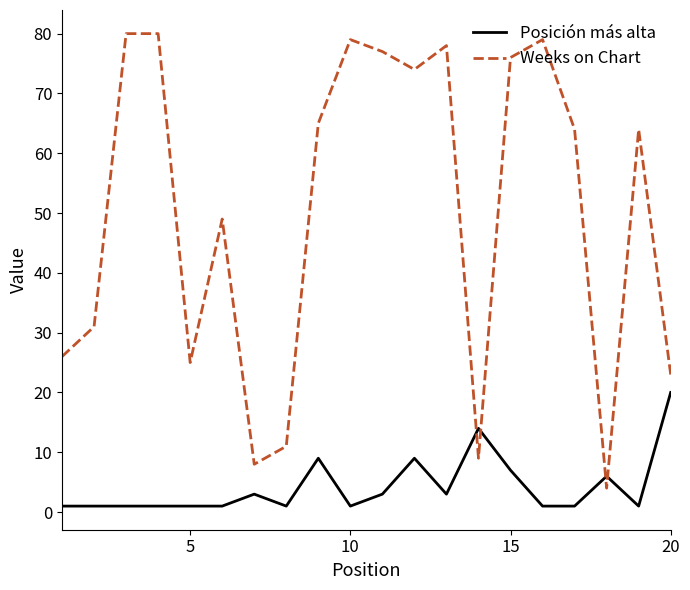

Which series has the largest total across all categories?

Weeks on Chart